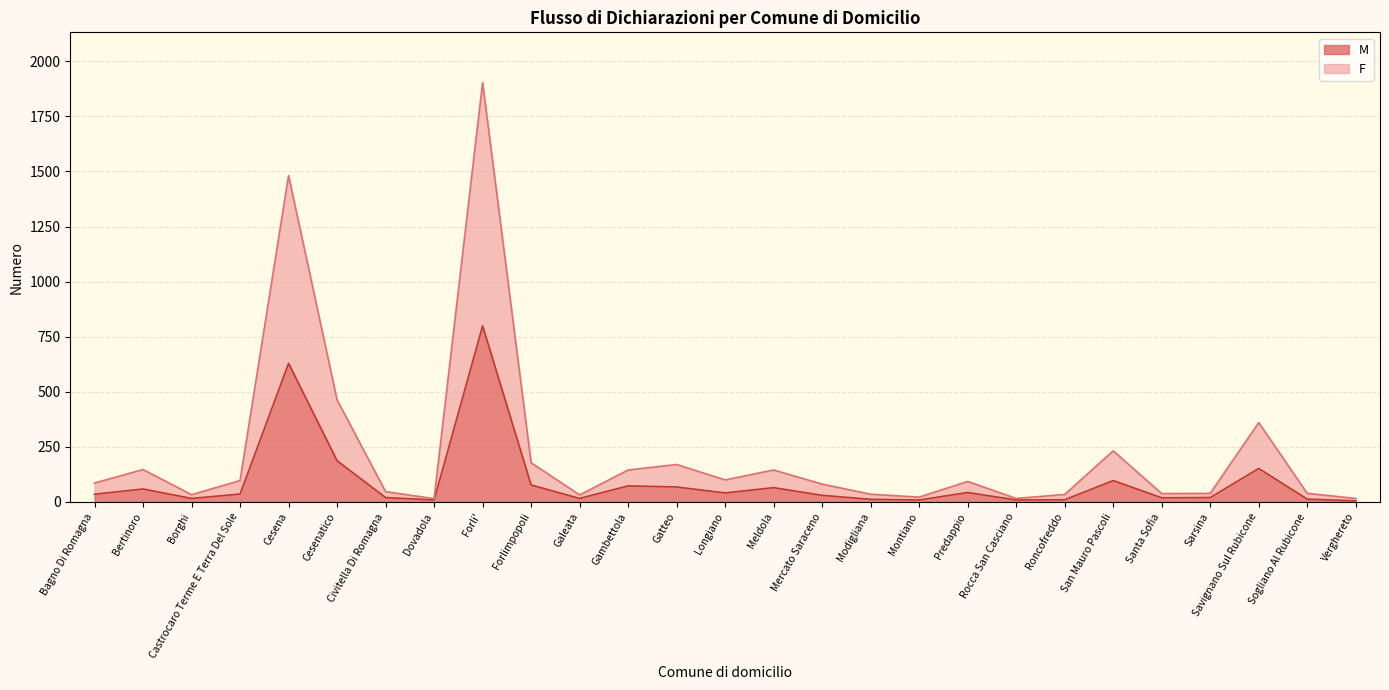

Where is F nearest to the value 959?

Cesenatico